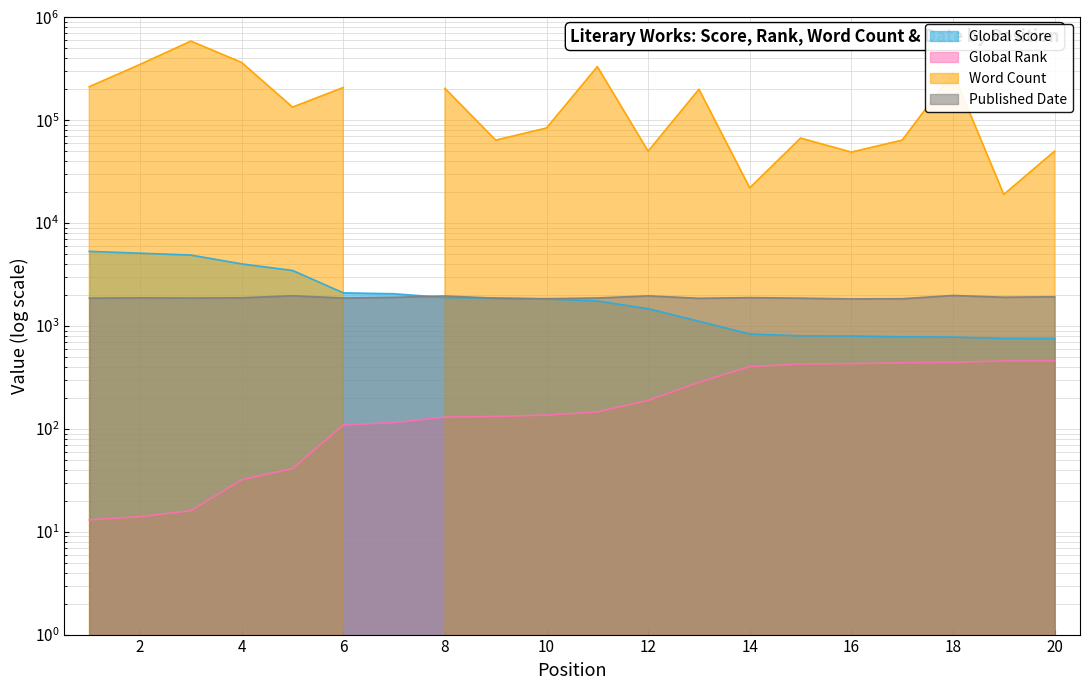

What is the smallest value displayed?

13